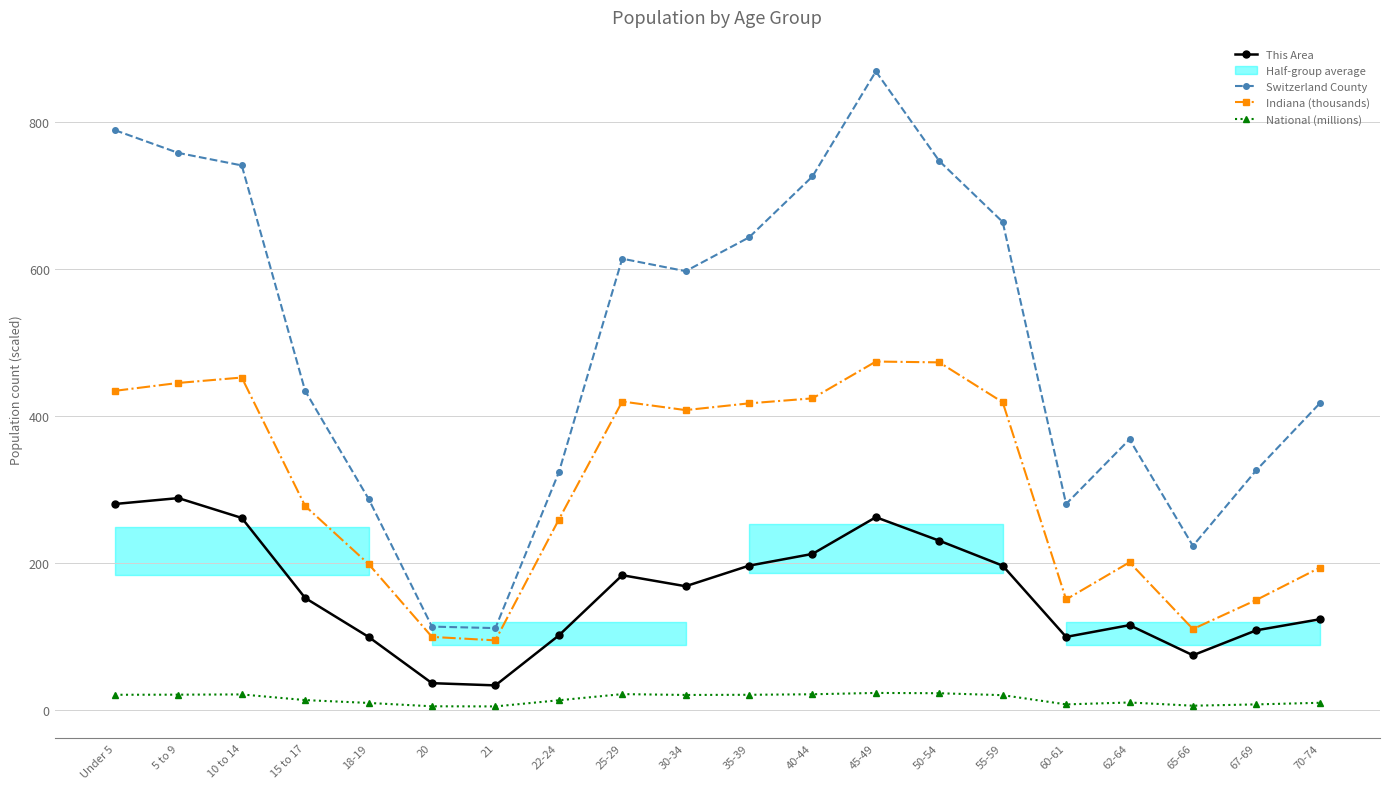

What is the value of the National (millions) point at the 8th from the left?

12.7